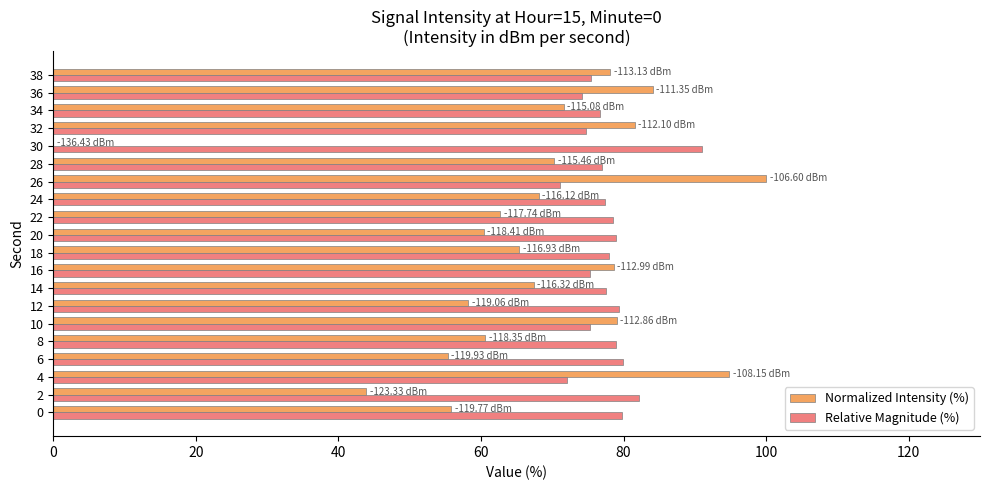

What is the sum of all Normalized Intensity (%) values?

1336.1